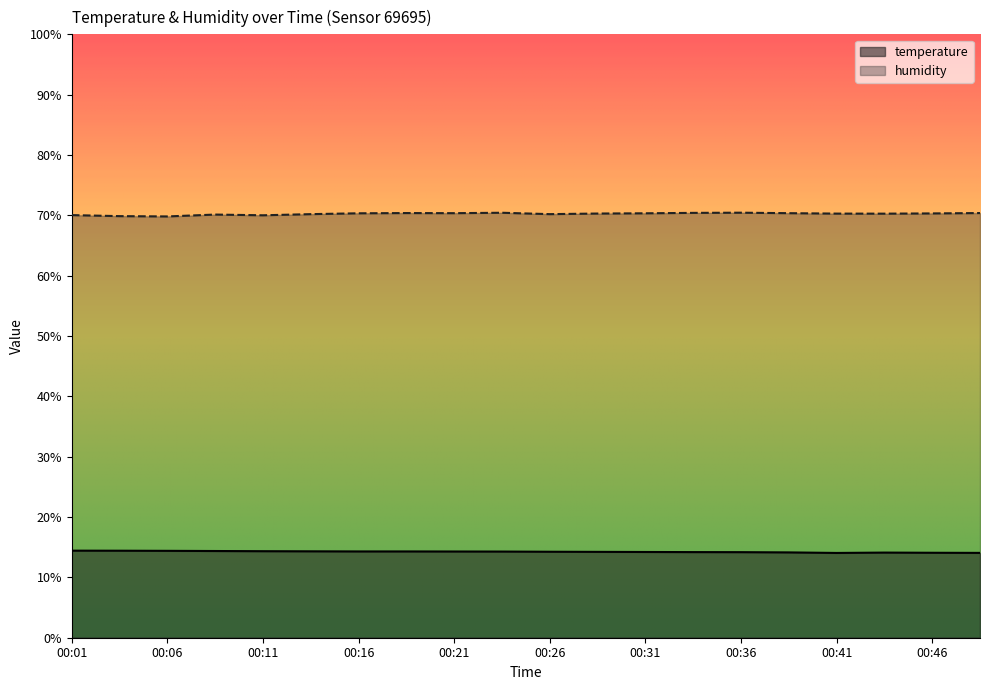

In humidity, how many points are higher than both neighbors (excluding endpoints)?

4